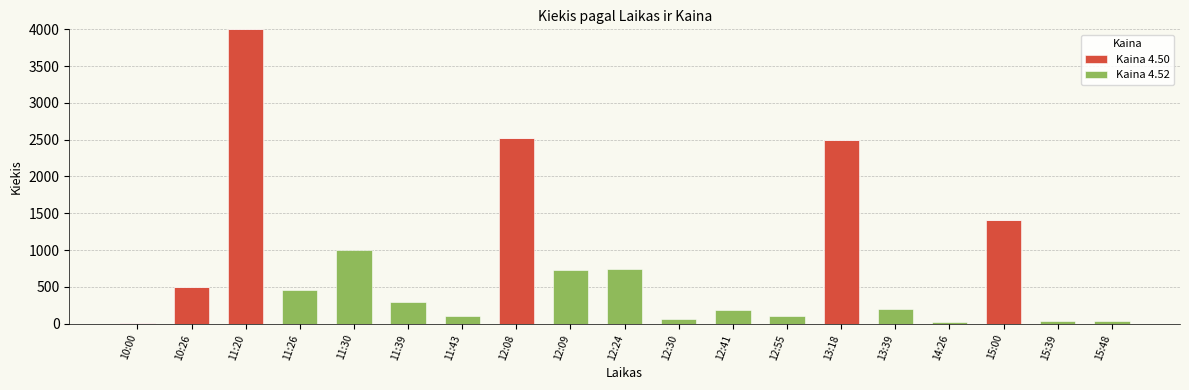

At which category is the sum across all series the highest?

11:20